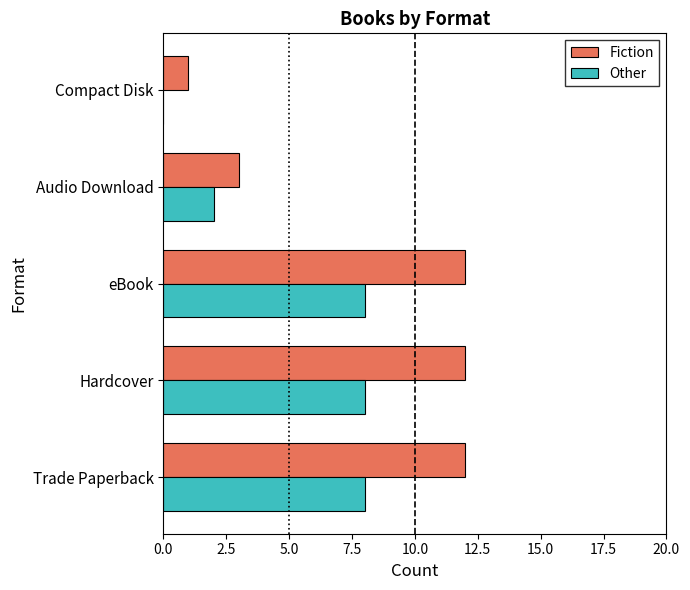

Is the value of Fiction at Compact Disk greater than the value of Other at Compact Disk?

Yes